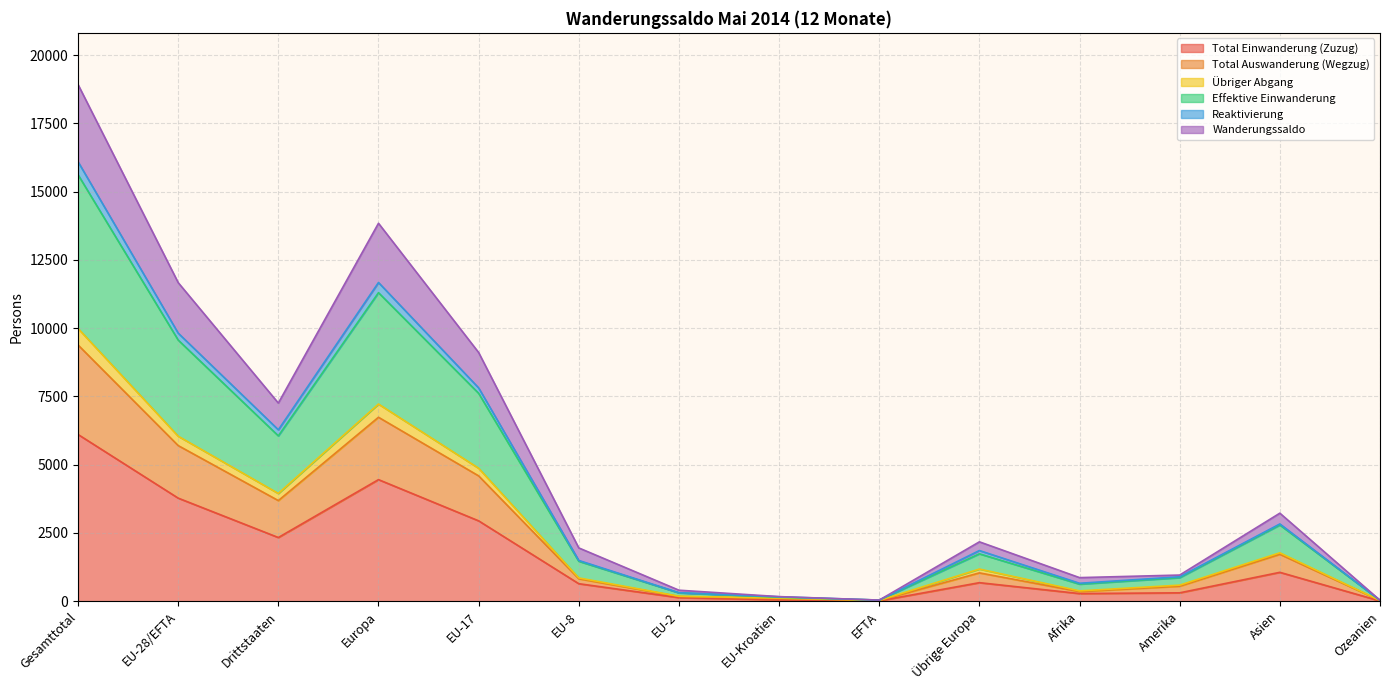

How many values in the Total Einwanderung (Zuzug) series exceed 678?

6